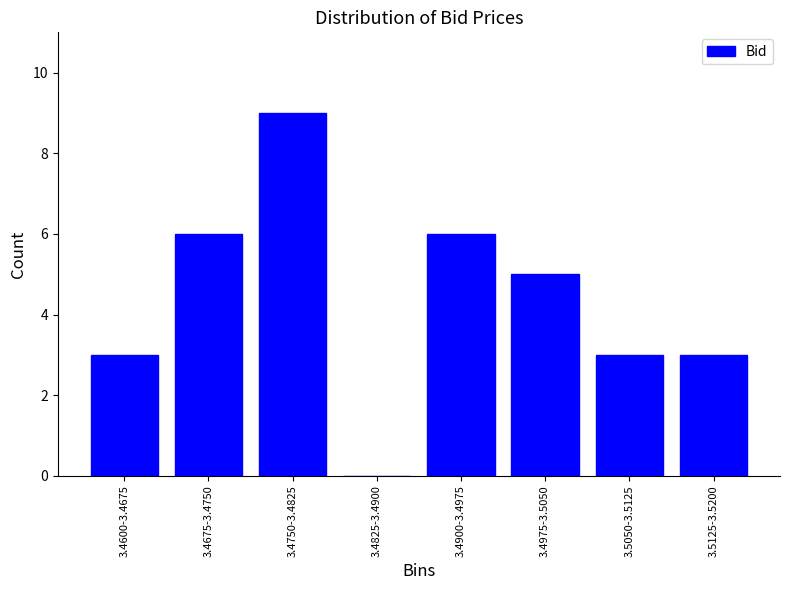

Reading left to right, extract all data points from this chart.

3.4600-3.4675=3	3.4675-3.4750=6	3.4750-3.4825=9	3.4825-3.4900=0	3.4900-3.4975=6	3.4975-3.5050=5	3.5050-3.5125=3	3.5125-3.5200=3